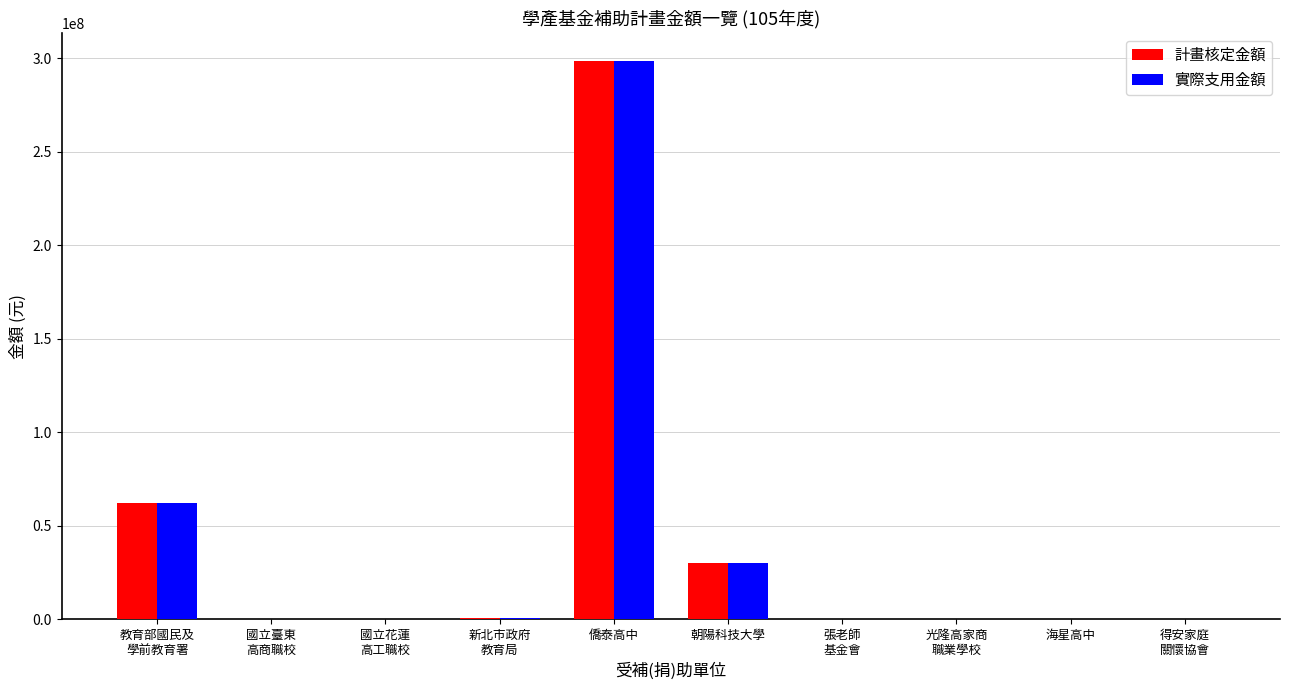

The value of 實際支用金額 at 教育部國民及
學前教育署 is 62115713. True or false?

True